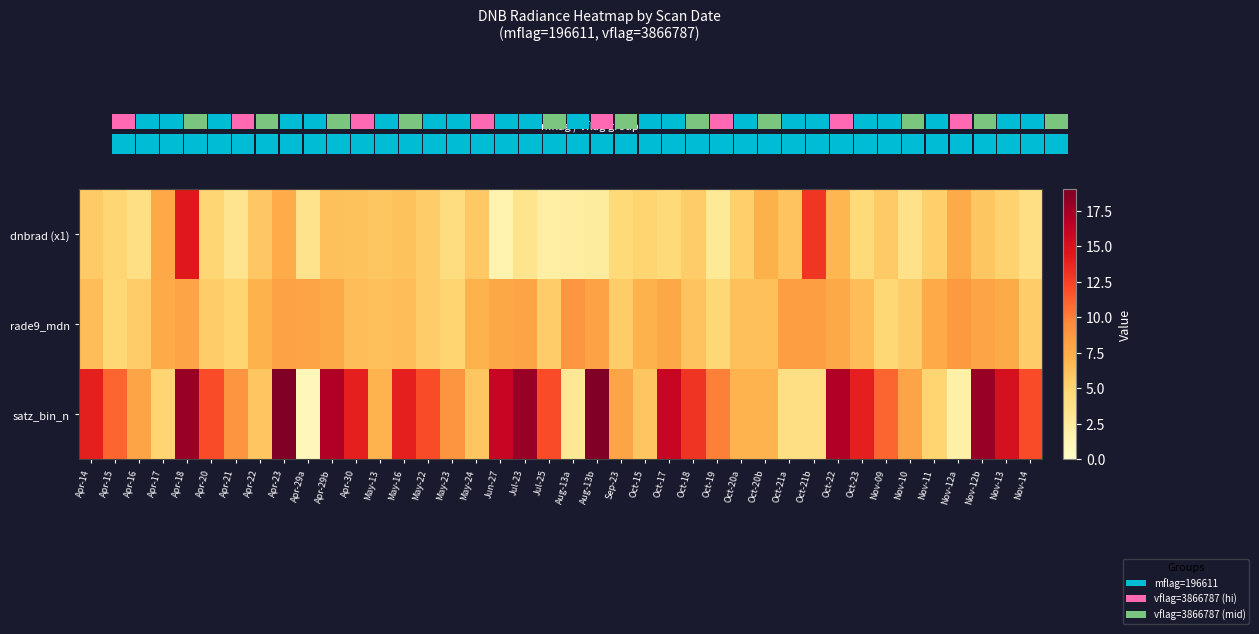

True or false: satz_bin_n has a value of 9.0 at May-23.

True